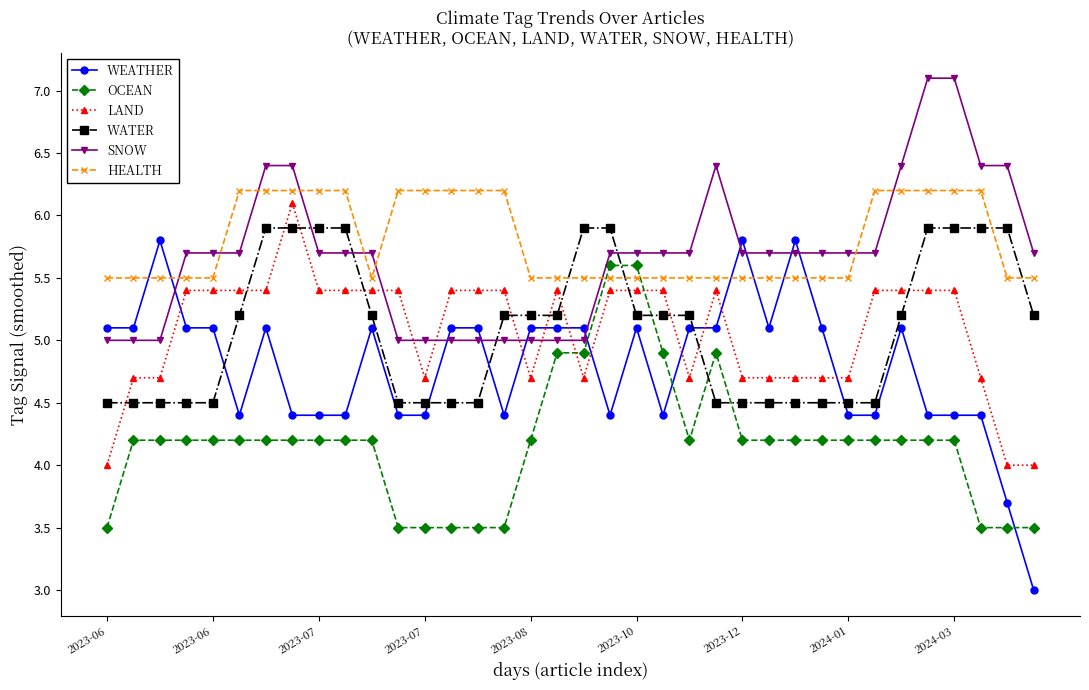

What is the sum of all HEALTH values?

208.5